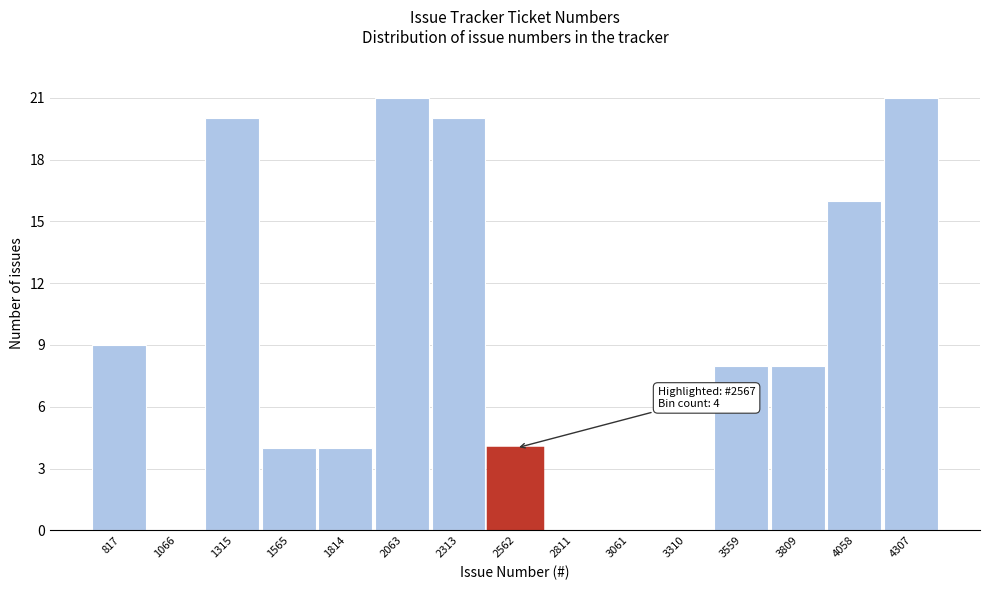

Reading left to right, transcribe all the data shown in this chart.

817=9	1066=0	1315=20	1565=4	1814=4	2063=21	2313=20	2562=4	2811=0	3061=0	3310=0	3559=8	3809=8	4058=16	4307=21